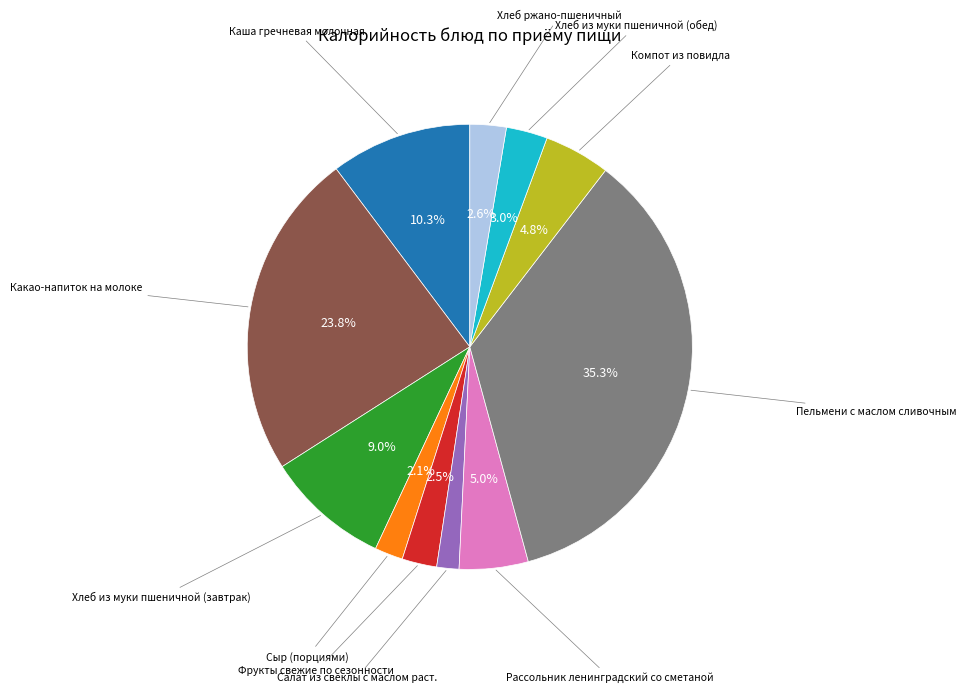

Is there any slice that represents more than half of the pie?

No